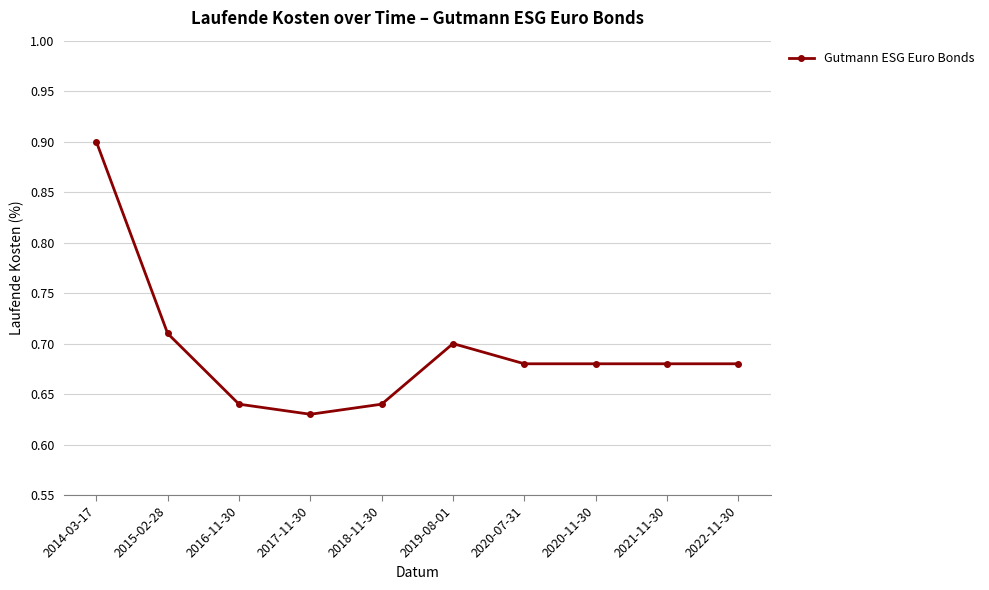

Count the values in the range 0 to 1.

10